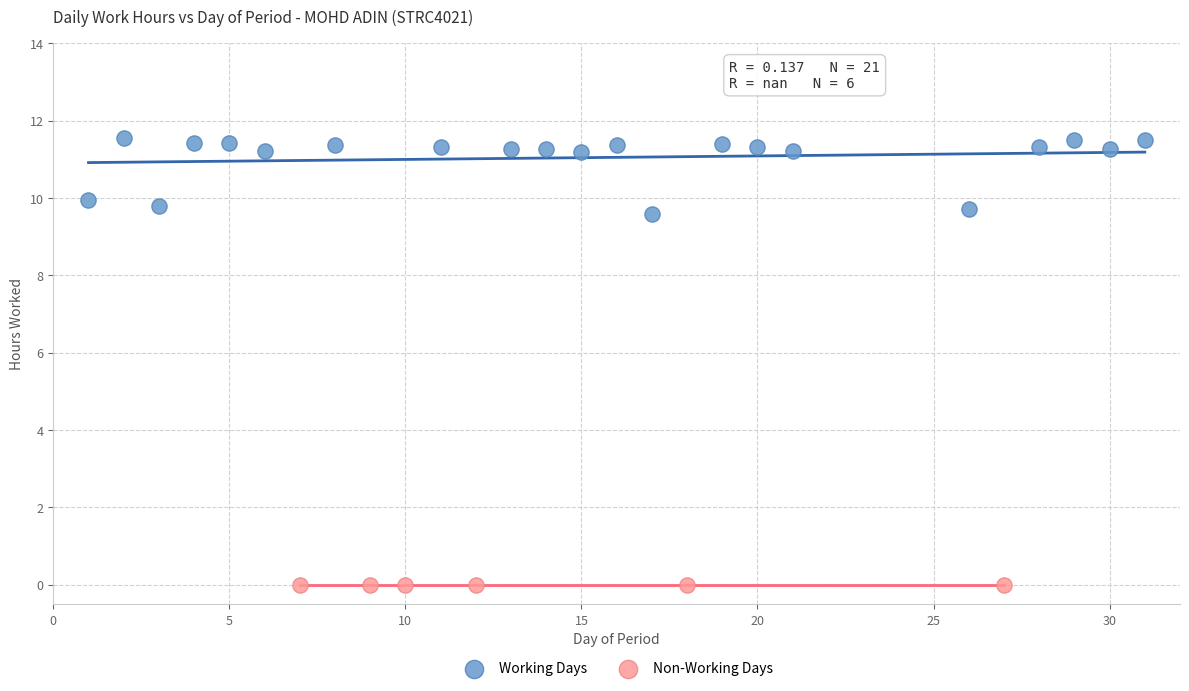

What are all the series names shown in the legend?

Working Days, Non-Working Days